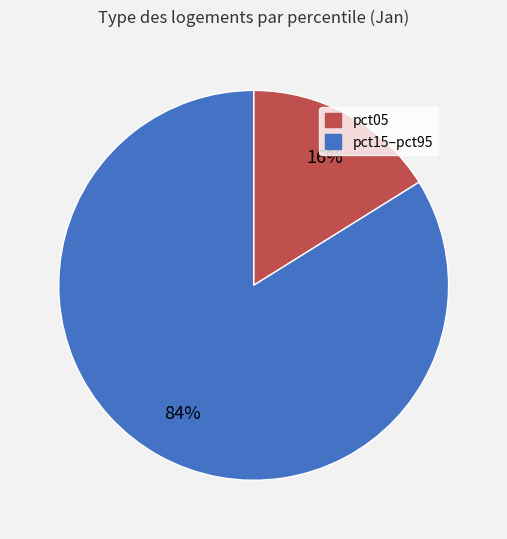

Is there a majority slice in this chart?

Yes